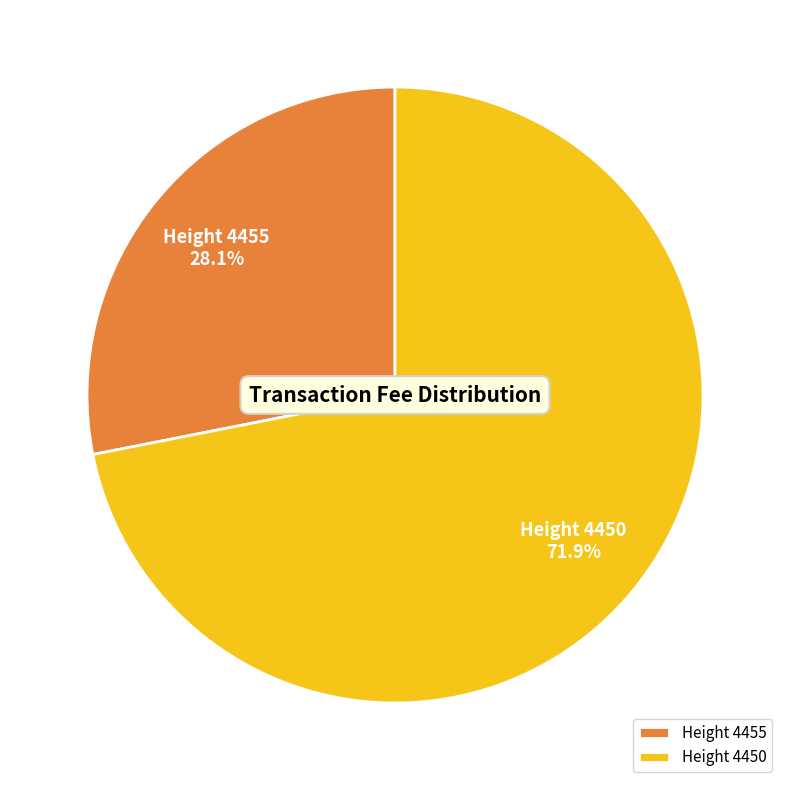

What is the total percentage of Height 4450 and Height 4455?

100.0%